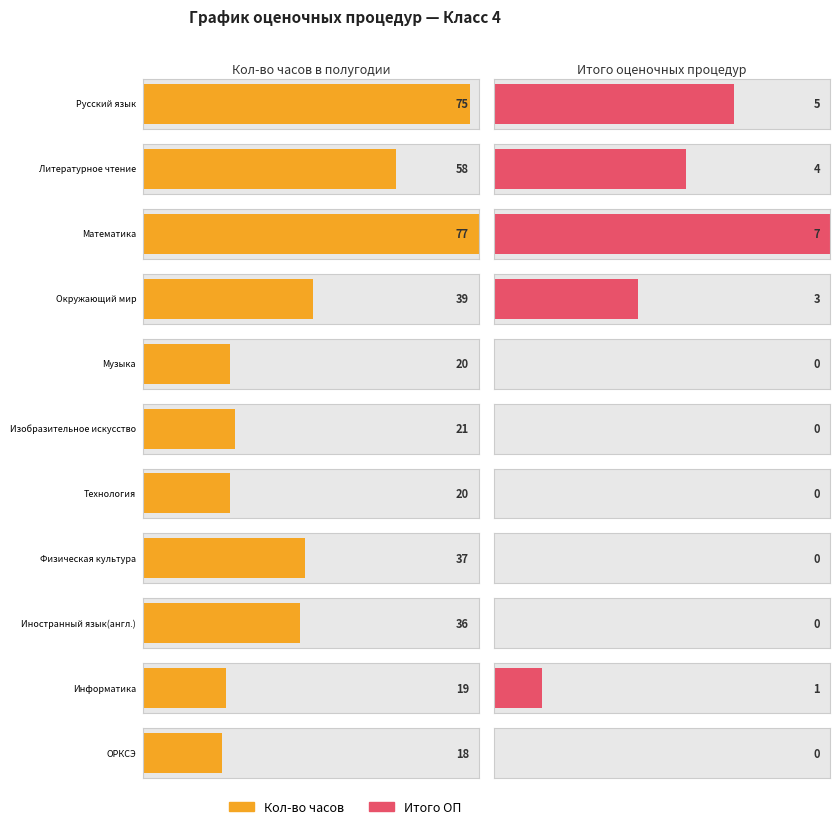

How many bars are there in each group?

2